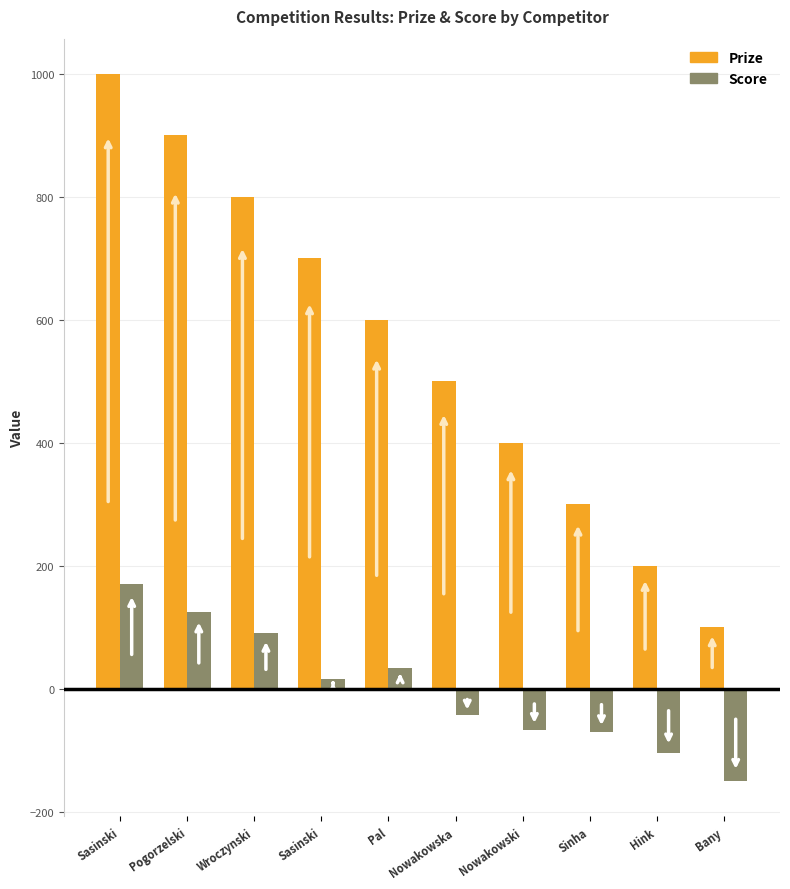

Count the number of categories in the chart.

10